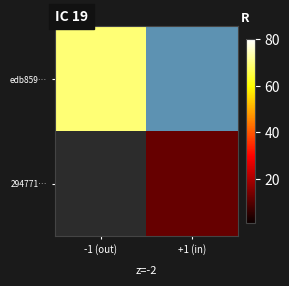

At how many categories does at least one series exceed 0?

1